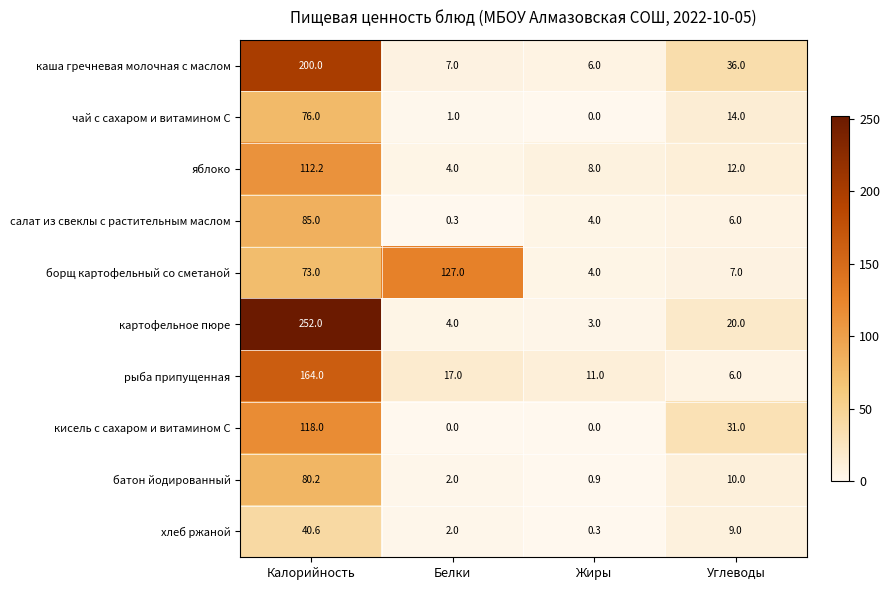

Where does the чай с сахаром и витамином С series first go above 14?

Калорийность